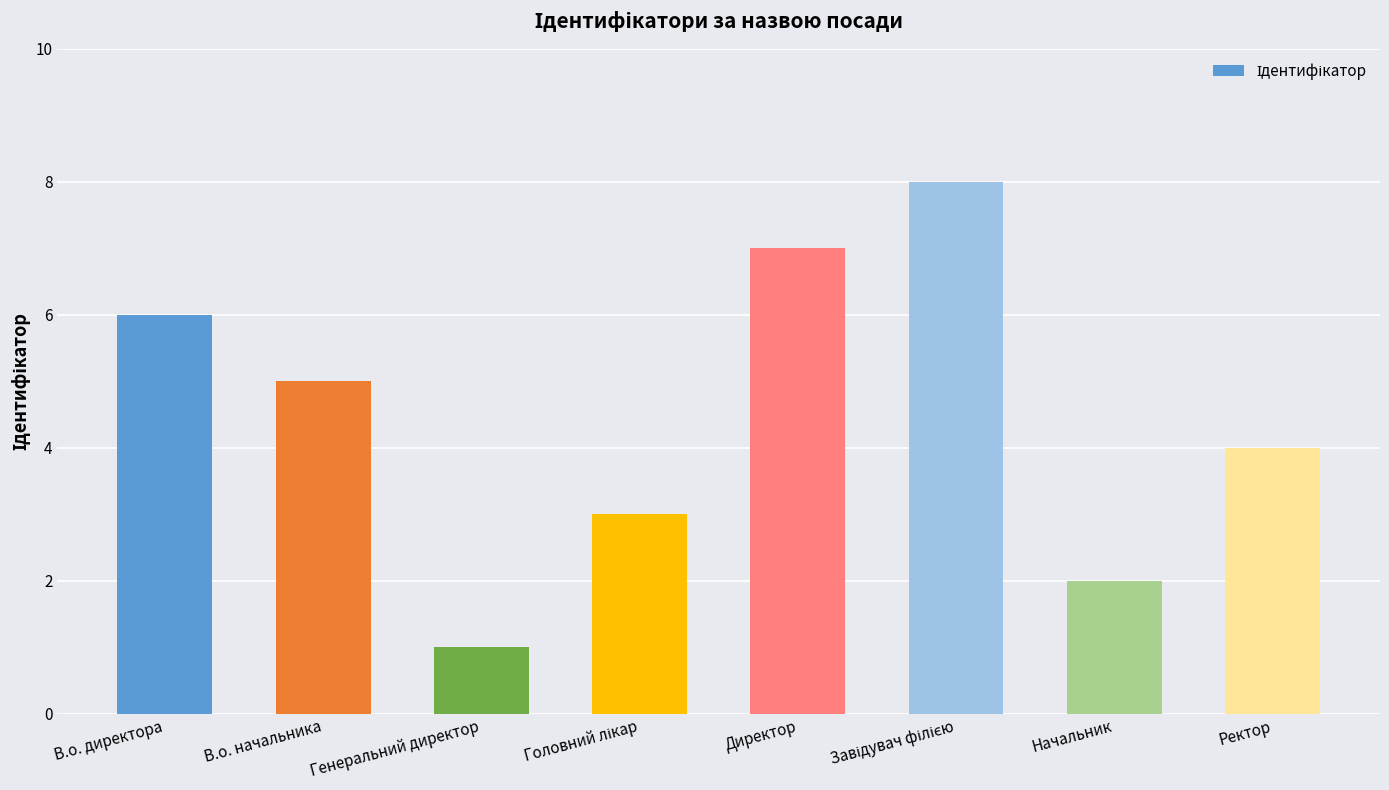

Are the bars horizontal?

No